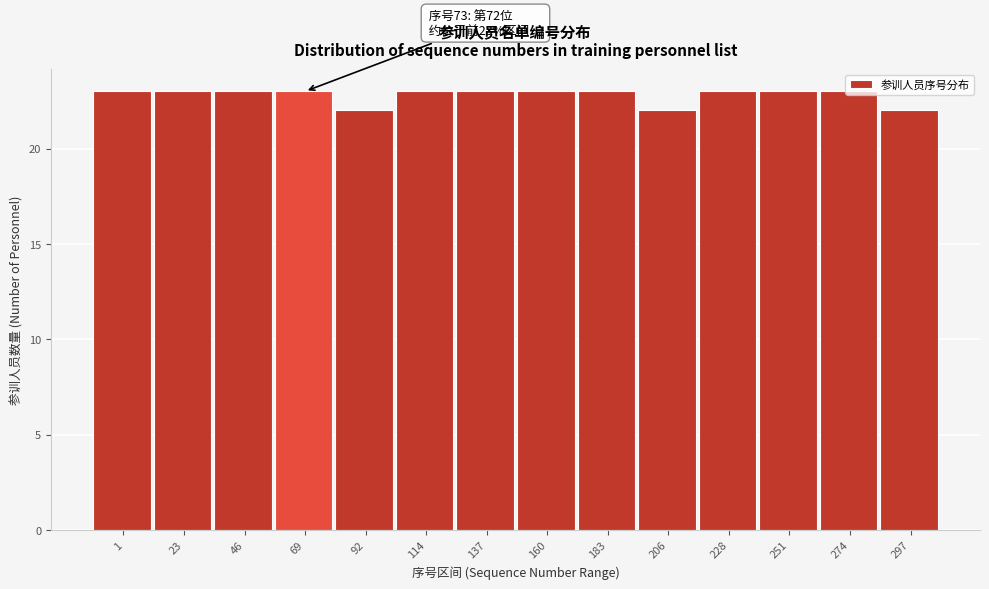

Approximately how many times larger is the value at 206 compared to 251?

1.0